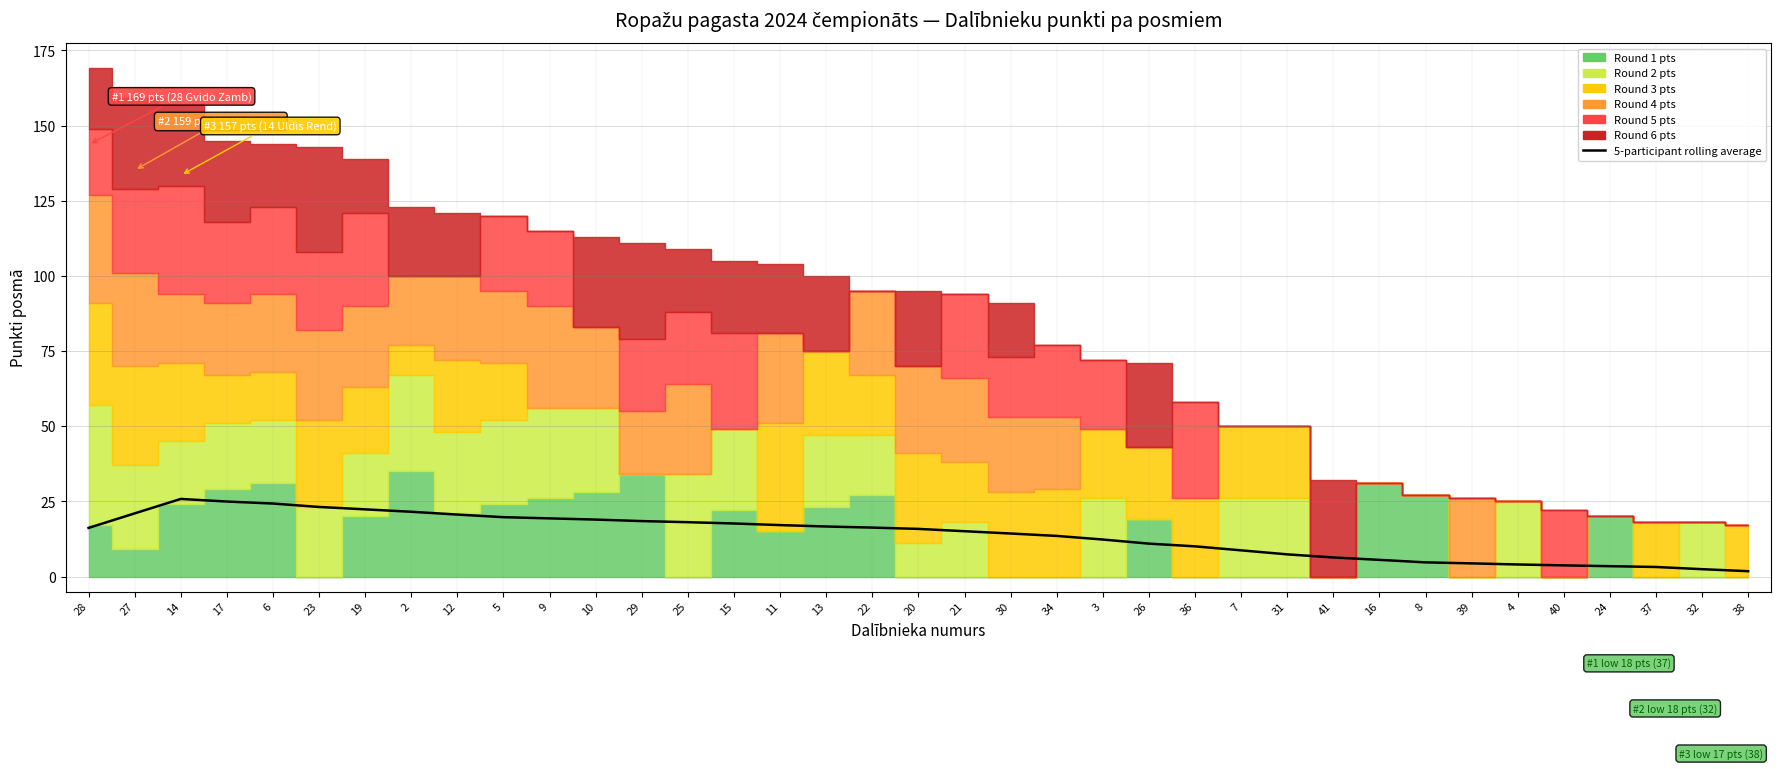

What is the change in value from 9 to 38?

-17.6